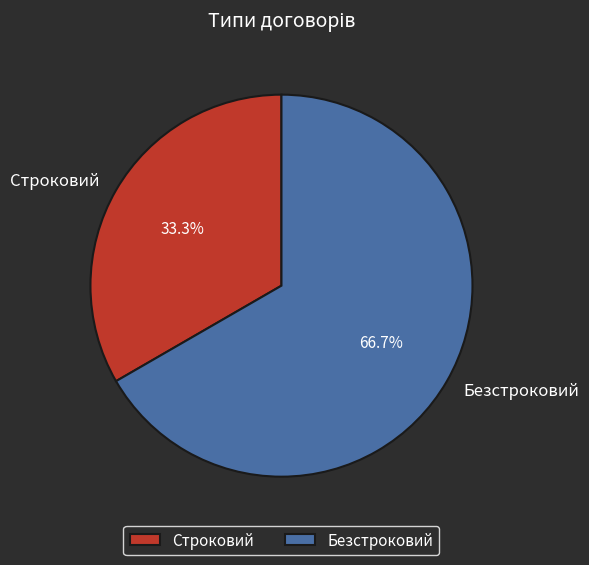

What is the smallest slice in the pie chart?

Строковий